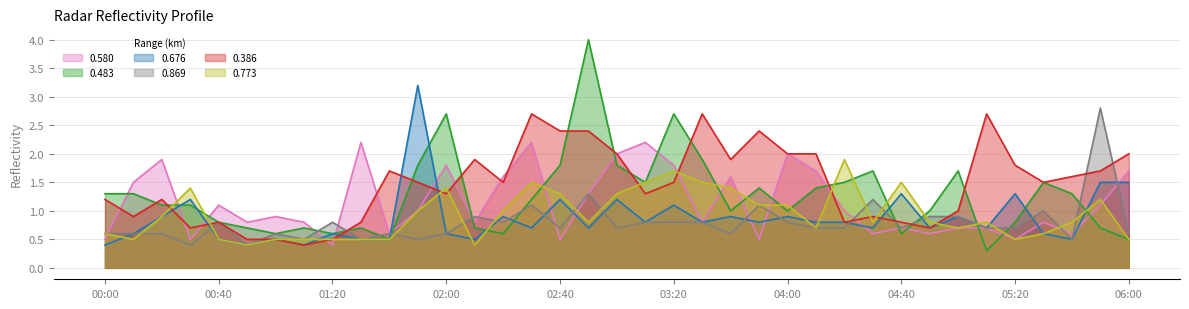

Reading left to right, extract all data points from this chart.

0.580: 0.5	1.5	1.9	0.5	1.1	0.8	0.9	0.8	0.4	2.2	0.6	1.0	1.8	0.8	1.6	2.2	0.5	1.3	2.0	2.2	1.8	0.8	1.6	0.5	2.0	1.7	1.0	0.6	0.7	0.6	0.7	0.7	0.5	0.8	0.6	1.1	1.7
0.483: 1.3	1.3	1.1	1.1	0.8	0.7	0.6	0.7	0.6	0.7	0.5	1.8	2.7	0.7	0.6	1.2	1.8	4.0	1.8	1.5	2.7	1.9	1.0	1.4	1.0	1.4	1.5	1.7	0.6	1.0	1.7	0.3	0.8	1.5	1.3	0.7	0.5
0.676: 0.4	0.6	0.9	1.2	0.5	0.4	0.5	0.4	0.6	0.5	0.5	3.2	0.6	0.5	0.9	0.7	1.2	0.7	1.2	0.8	1.1	0.8	0.9	0.8	0.9	0.8	0.8	0.7	1.3	0.7	0.9	0.7	1.3	0.6	0.5	1.5	1.5
0.869: 0.6	0.6	0.6	0.4	0.8	0.4	0.6	0.5	0.8	0.5	0.6	0.5	0.6	0.9	0.8	1.1	0.7	1.3	0.7	0.8	0.8	0.8	0.6	1.1	0.8	0.7	0.7	1.2	0.7	0.9	0.9	0.7	0.7	1.0	0.5	2.8	0.6
0.386: 1.2	0.9	1.2	0.7	0.8	0.5	0.5	0.4	0.5	0.8	1.7	1.5	1.3	1.9	1.5	2.7	2.4	2.4	2.0	1.3	1.5	2.7	1.9	2.4	2.0	2.0	0.8	0.9	0.8	0.7	1.0	2.7	1.8	1.5	1.6	1.7	2.0
0.773: 0.6	0.5	0.9	1.4	0.5	0.4	0.5	0.5	0.5	0.5	0.5	1.0	1.4	0.4	1.0	1.5	1.3	0.8	1.3	1.5	1.7	1.5	1.4	1.1	1.1	0.7	1.9	0.8	1.5	0.8	0.7	0.8	0.5	0.6	0.8	1.2	0.5